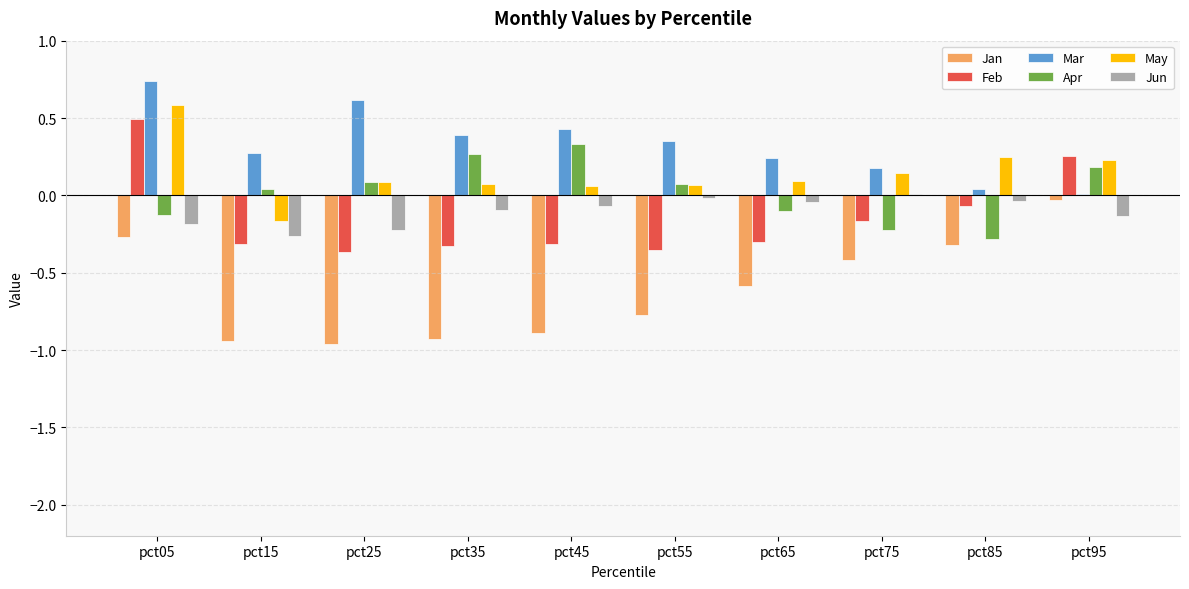

What are all the series names shown in the legend?

Jan, Feb, Mar, Apr, May, Jun